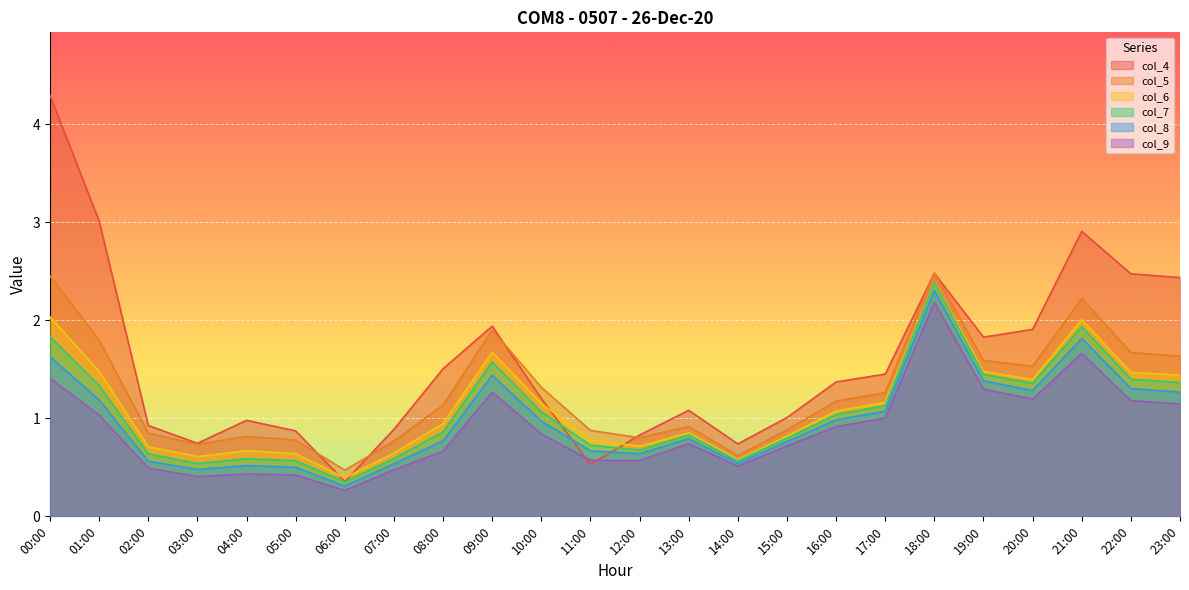

Which category has the lowest value in the col_4 series?

06:00